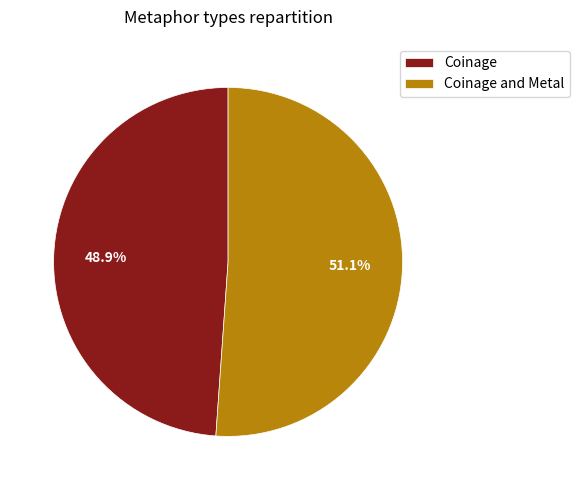

Approximately how many times larger is the value at Coinage and Metal compared to Coinage?

1.0